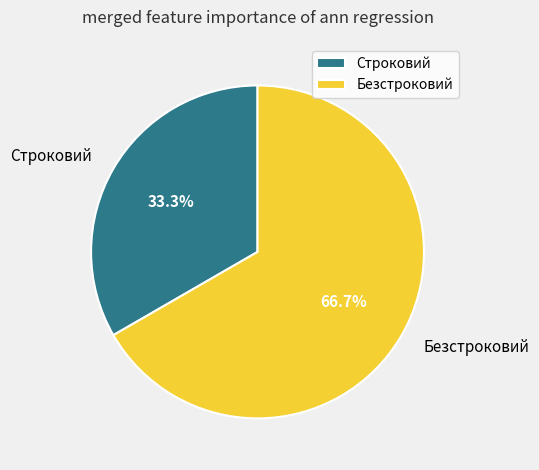

Which slice is the largest?

Безстроковий